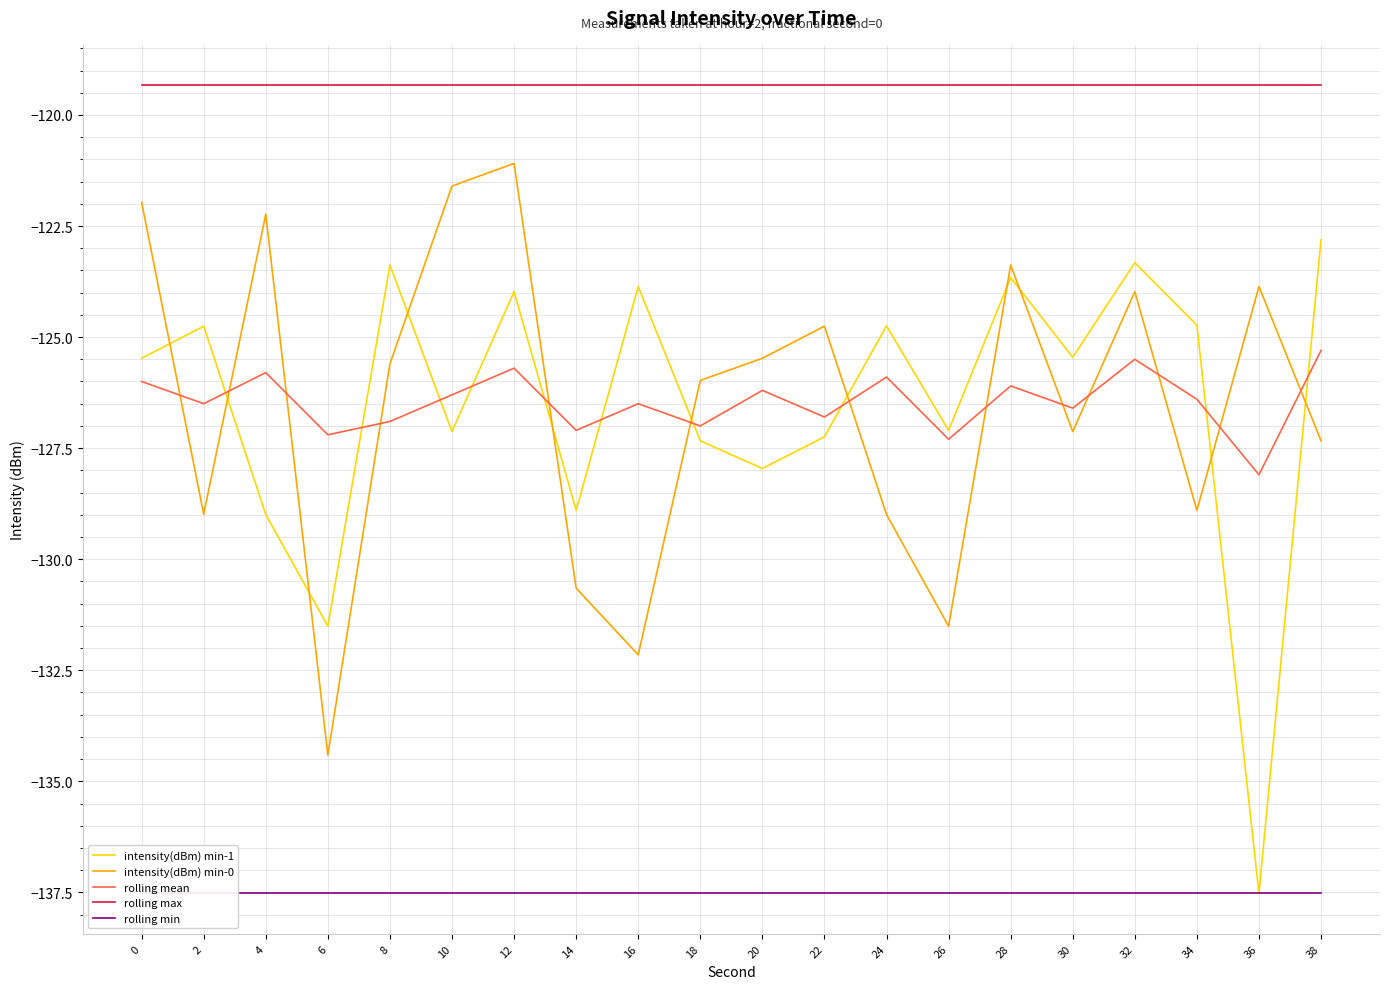

At which category is the sum across all series the highest?

12